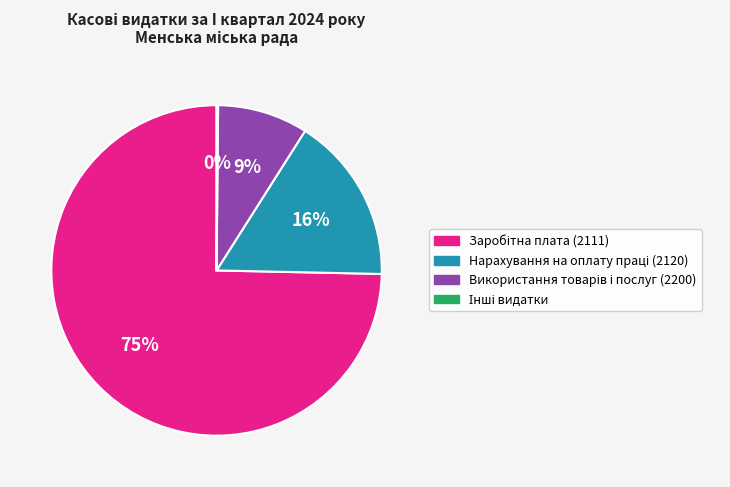

To the nearest percent, what is the average slice percentage?

25%